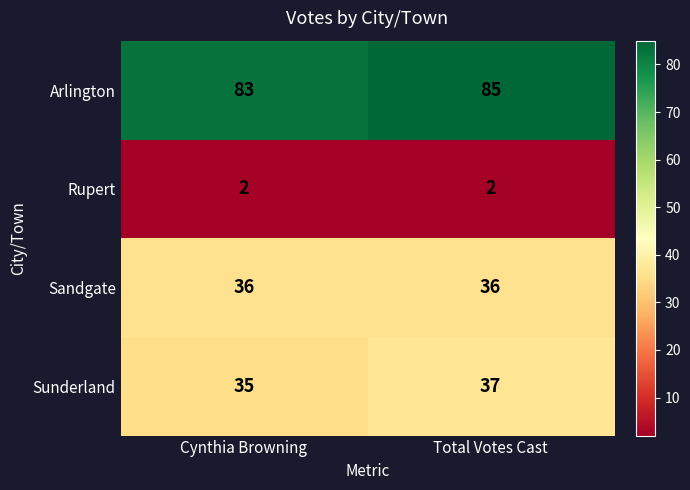

The Sunderland series shows 10 at Cynthia Browning. True or false?

False